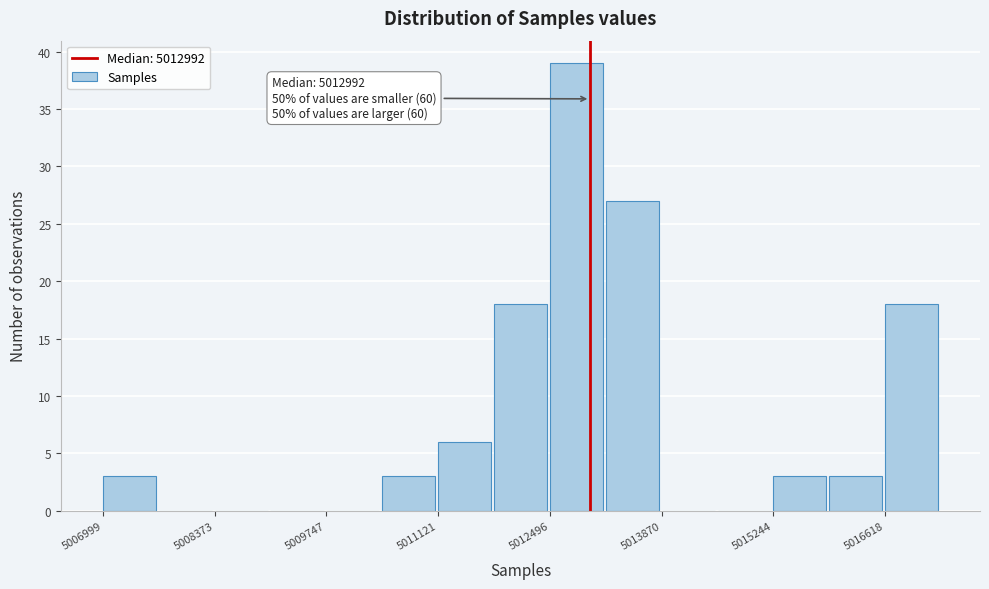

Read against the x-axis, roughly where is the centre of the tallest bar?

5012800